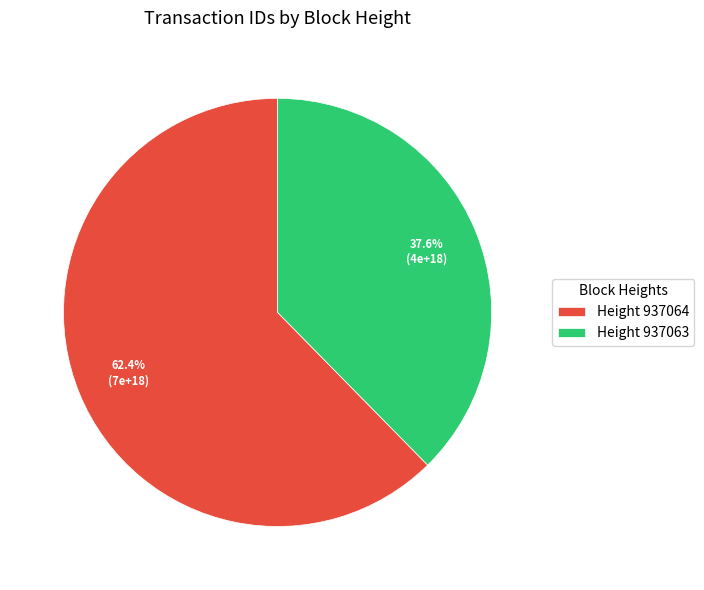

Between Height 937064 and Height 937063, which is larger?

Height 937064